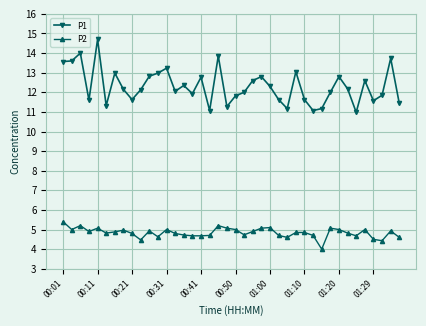

List the series in order of their overall mean, lowest first.

P2, P1